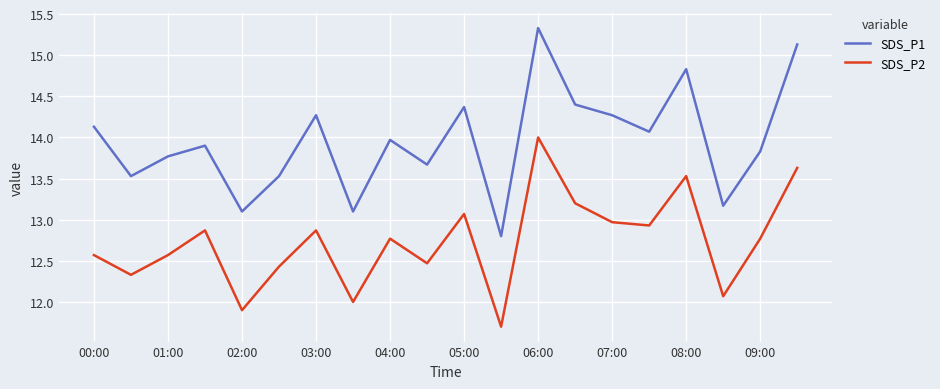

In SDS_P1, how many points are lower than both neighbors (excluding endpoints)?

7